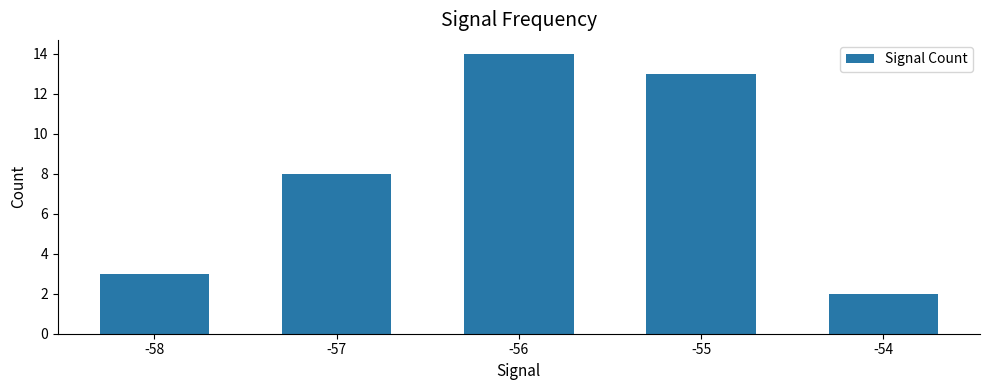

What is the ratio of the value at -55 to the value at -54?

6.5